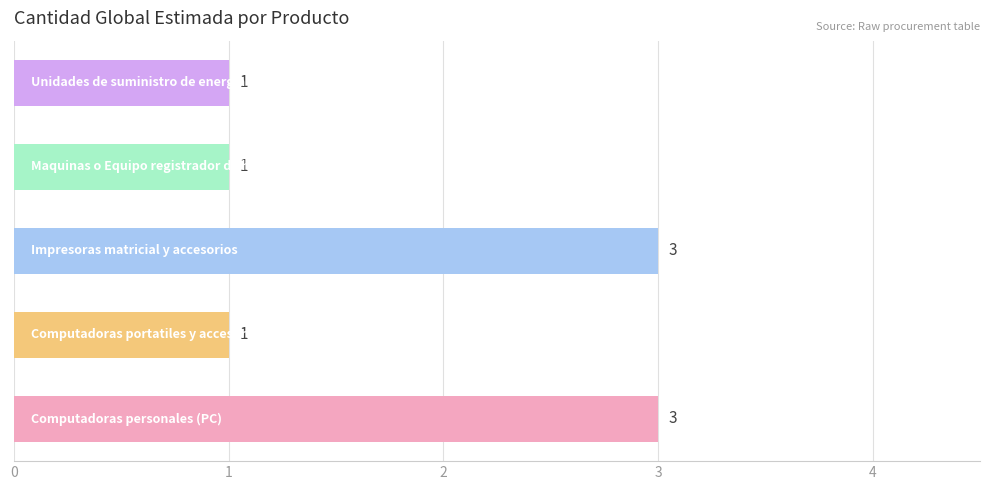

Count the values in the range 1 to 3.

5